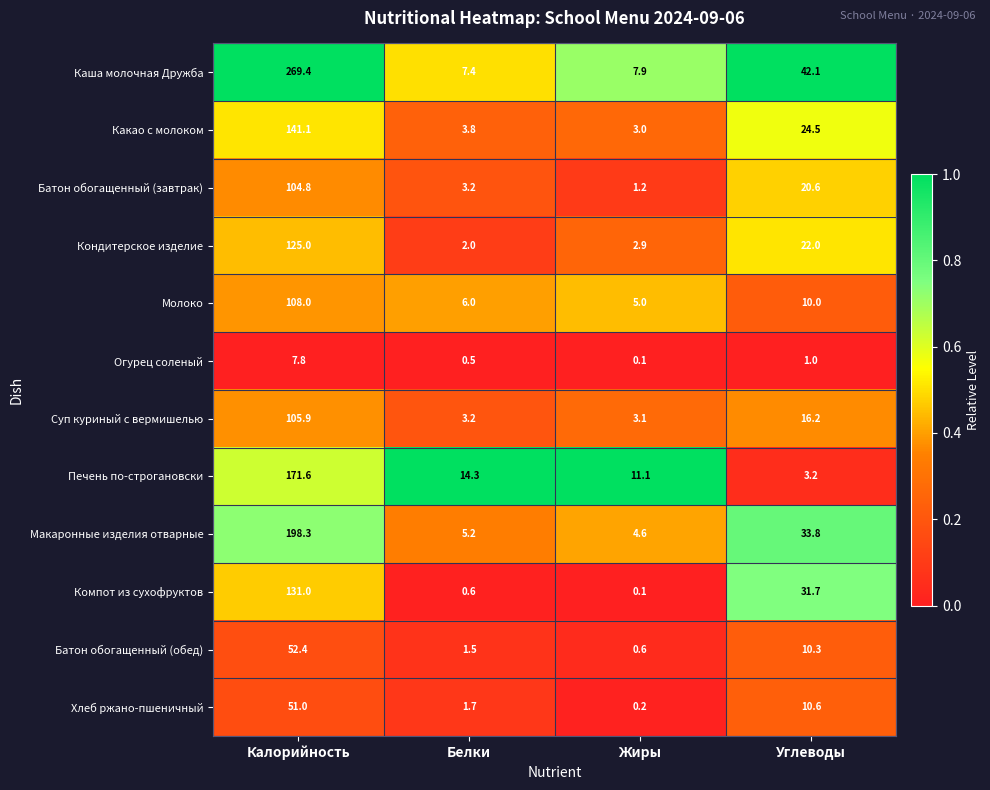

At how many categories does at least one series exceed 0?

4